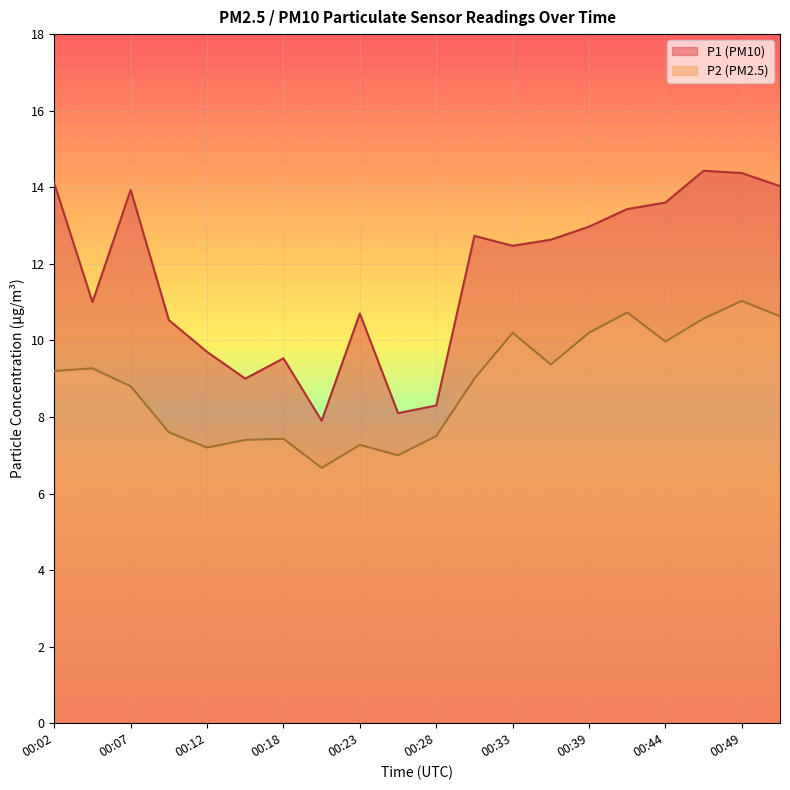

What are all the series names shown in the legend?

P1 (PM10), P2 (PM2.5)